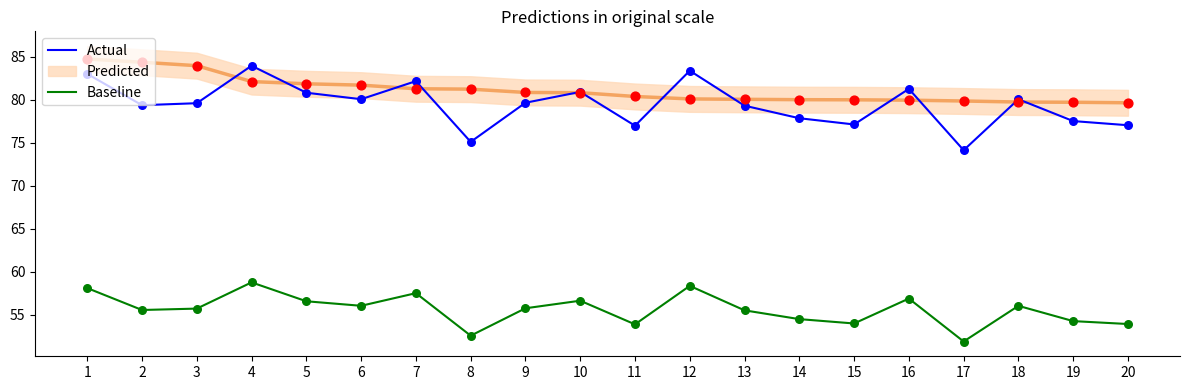

Which series contains the lowest Y value?

Baseline